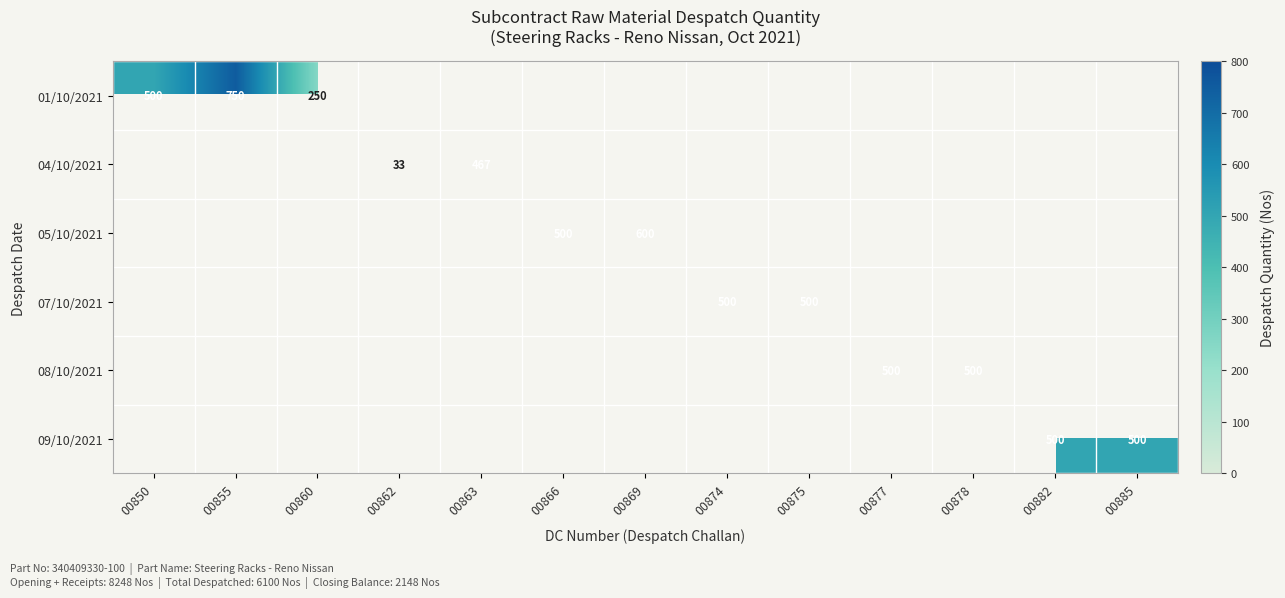

At which label does 01/10/2021 reach its minimum?

00860